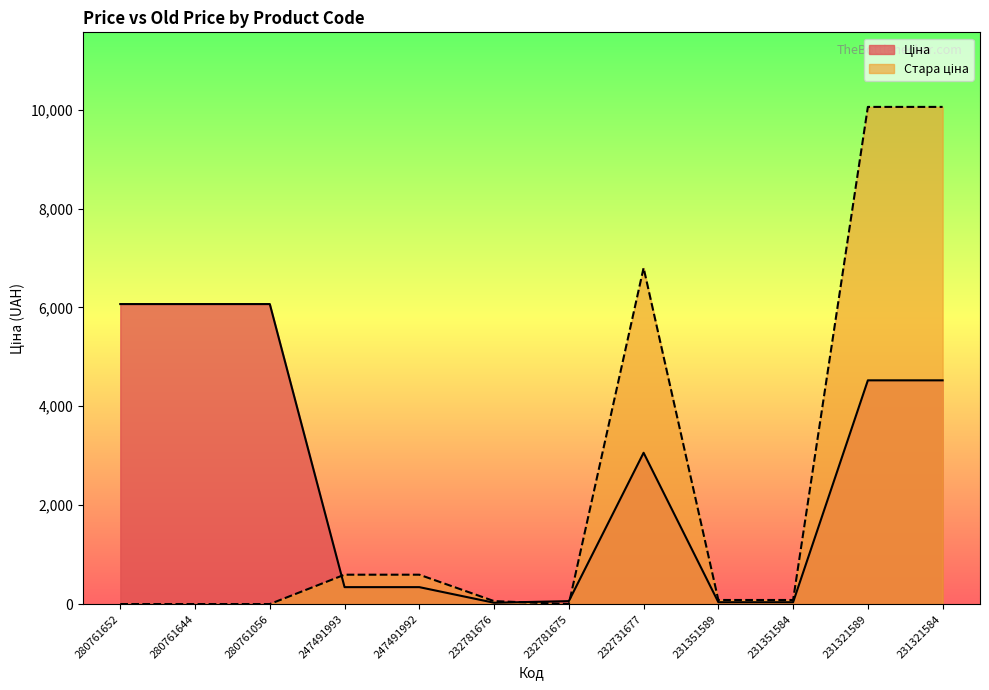

What is the difference between the highest and lowest values at 280761652?

6067.2